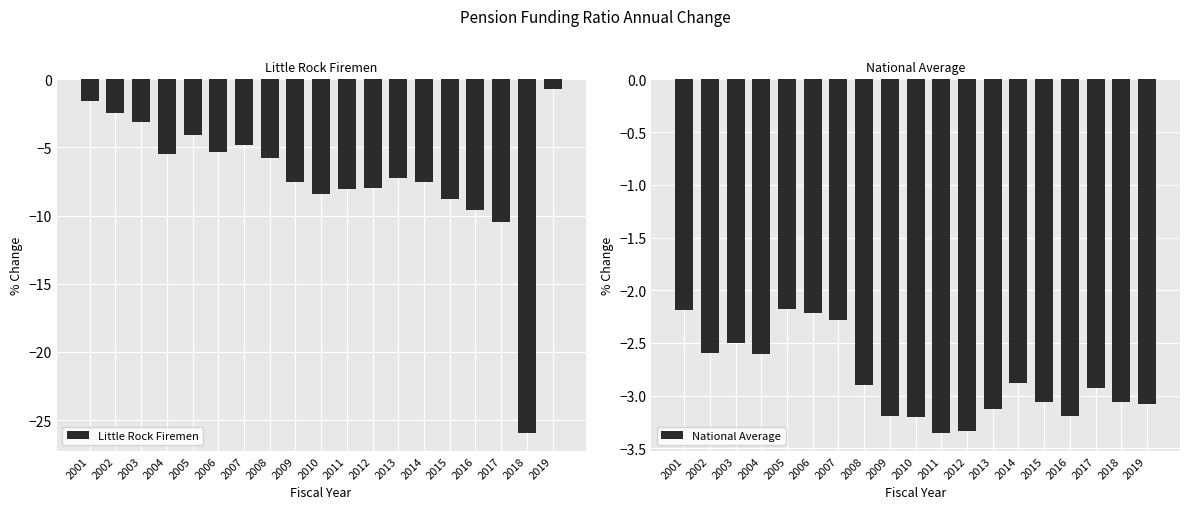

Which series has the widest spread of values?

Little Rock Firemen